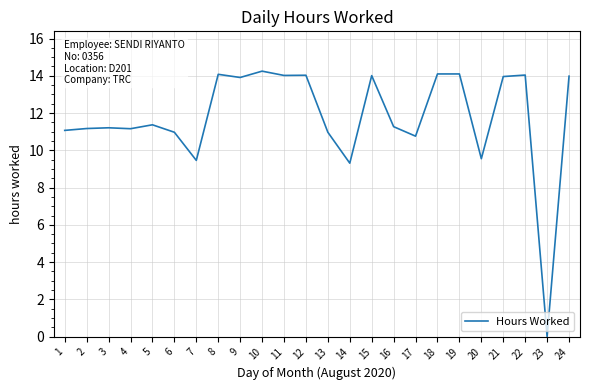

How many values are above zero?

23